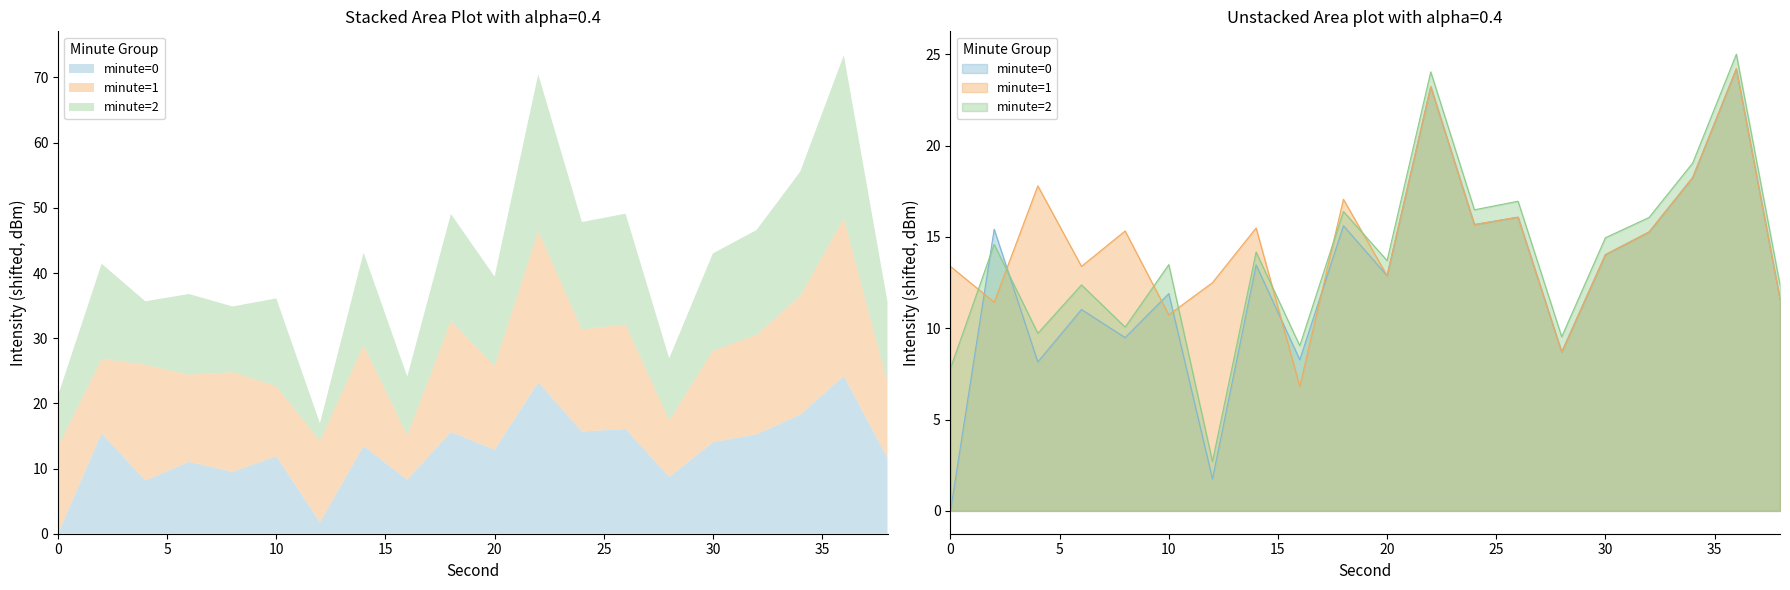

Reading right to left, list all the values displayed in this chart.

minute=0: 11.6	24.2	18.3	15.3	14.0	8.7	16.1	15.7	23.2	12.9	15.6	8.3	13.5	1.8	11.9	9.5	11.0	8.2	15.4	0.0
minute=1: 11.6	24.2	18.3	15.3	14.0	8.7	16.1	15.7	23.2	12.9	17.1	6.8	15.5	12.5	10.7	15.3	13.4	17.8	11.4	13.4
minute=2: 12.4	25.0	19.0	16.1	15.0	9.5	17.0	16.5	24.0	13.7	16.4	9.0	14.2	2.7	13.5	10.1	12.4	9.7	14.6	7.8